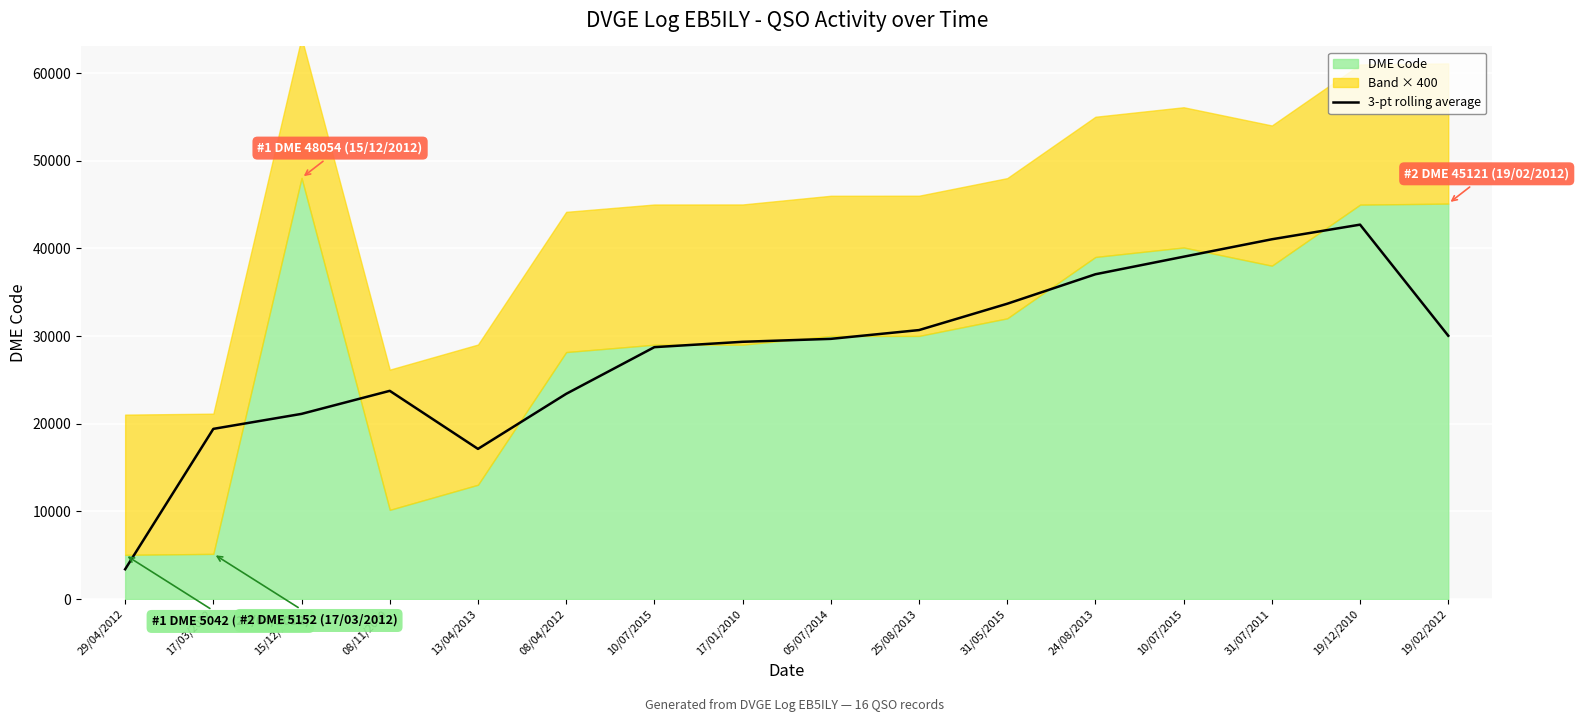

What is the sum of all values?

450334.0